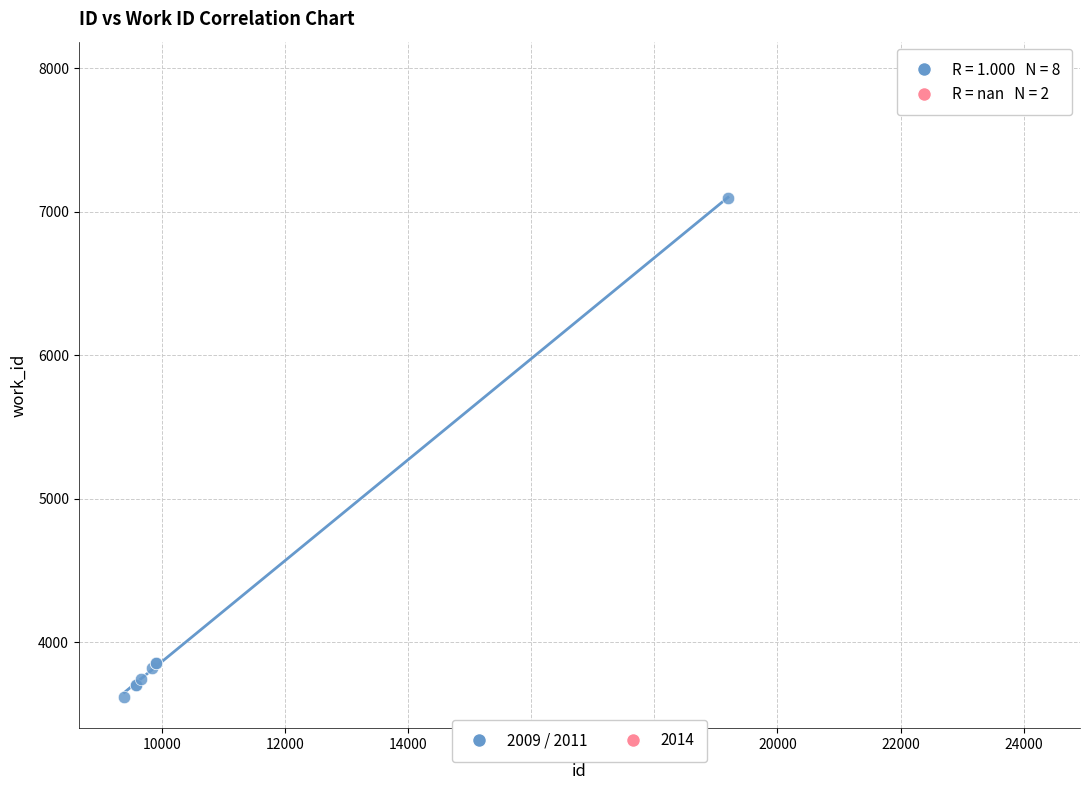

What are all the series names shown in the legend?

2009 / 2011, 2014